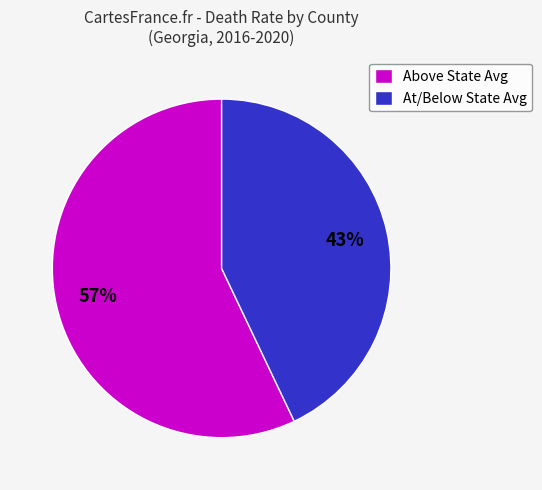

Which has a higher value, Above State Avg or At/Below State Avg?

Above State Avg